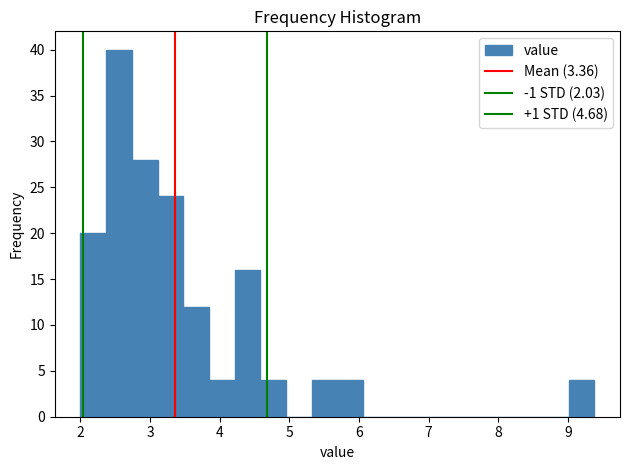

Read against the x-axis, roughly where is the centre of the tallest bar?

2.6